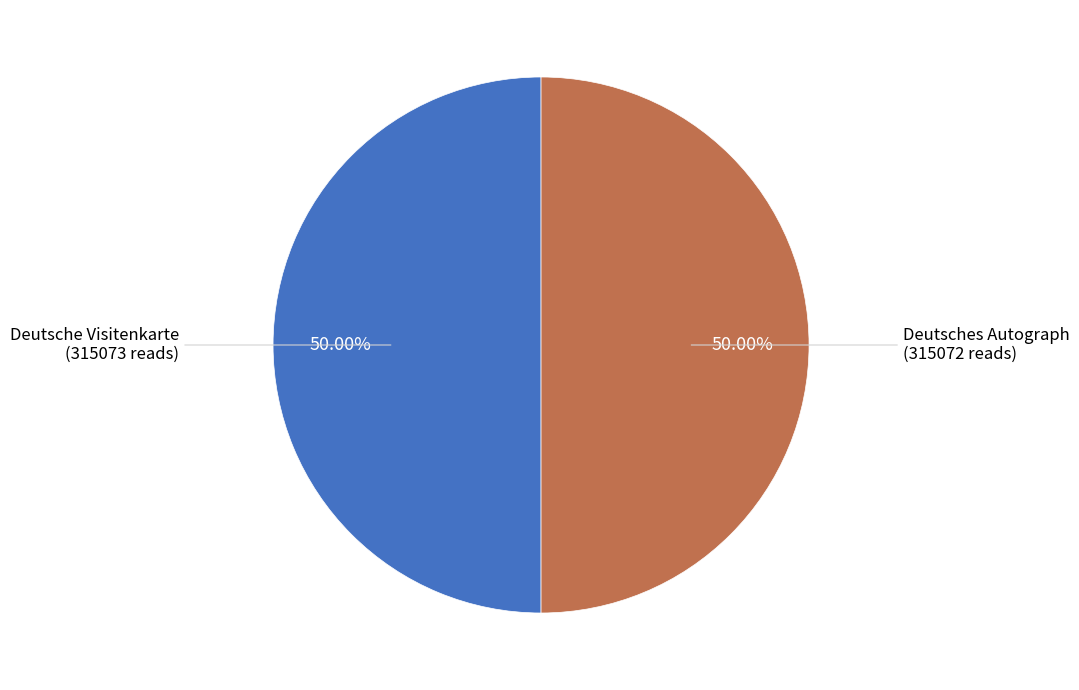

How many segments does this pie chart have?

2